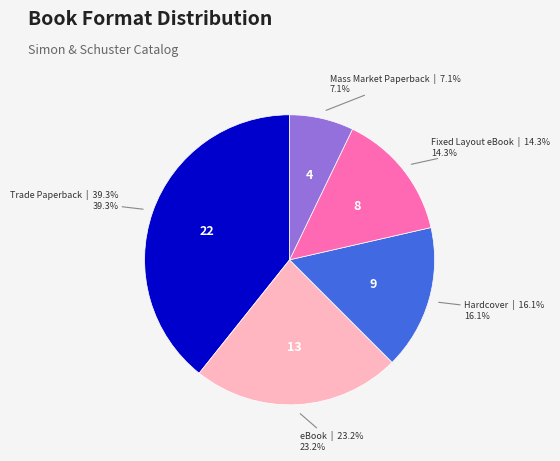

Is there any slice that represents more than half of the pie?

No